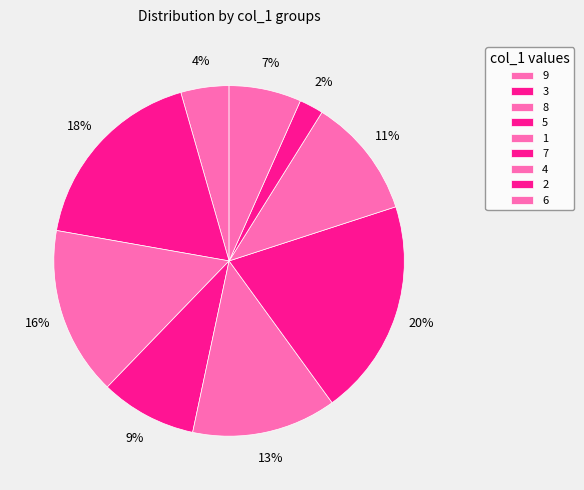

How many slices are in this pie chart?

9